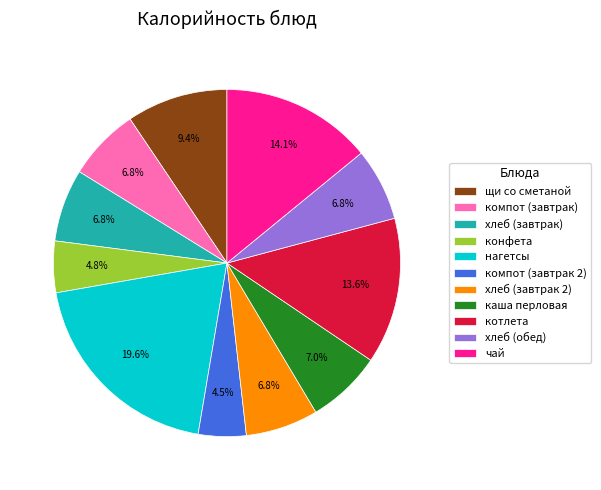

Is there a majority slice in this chart?

No